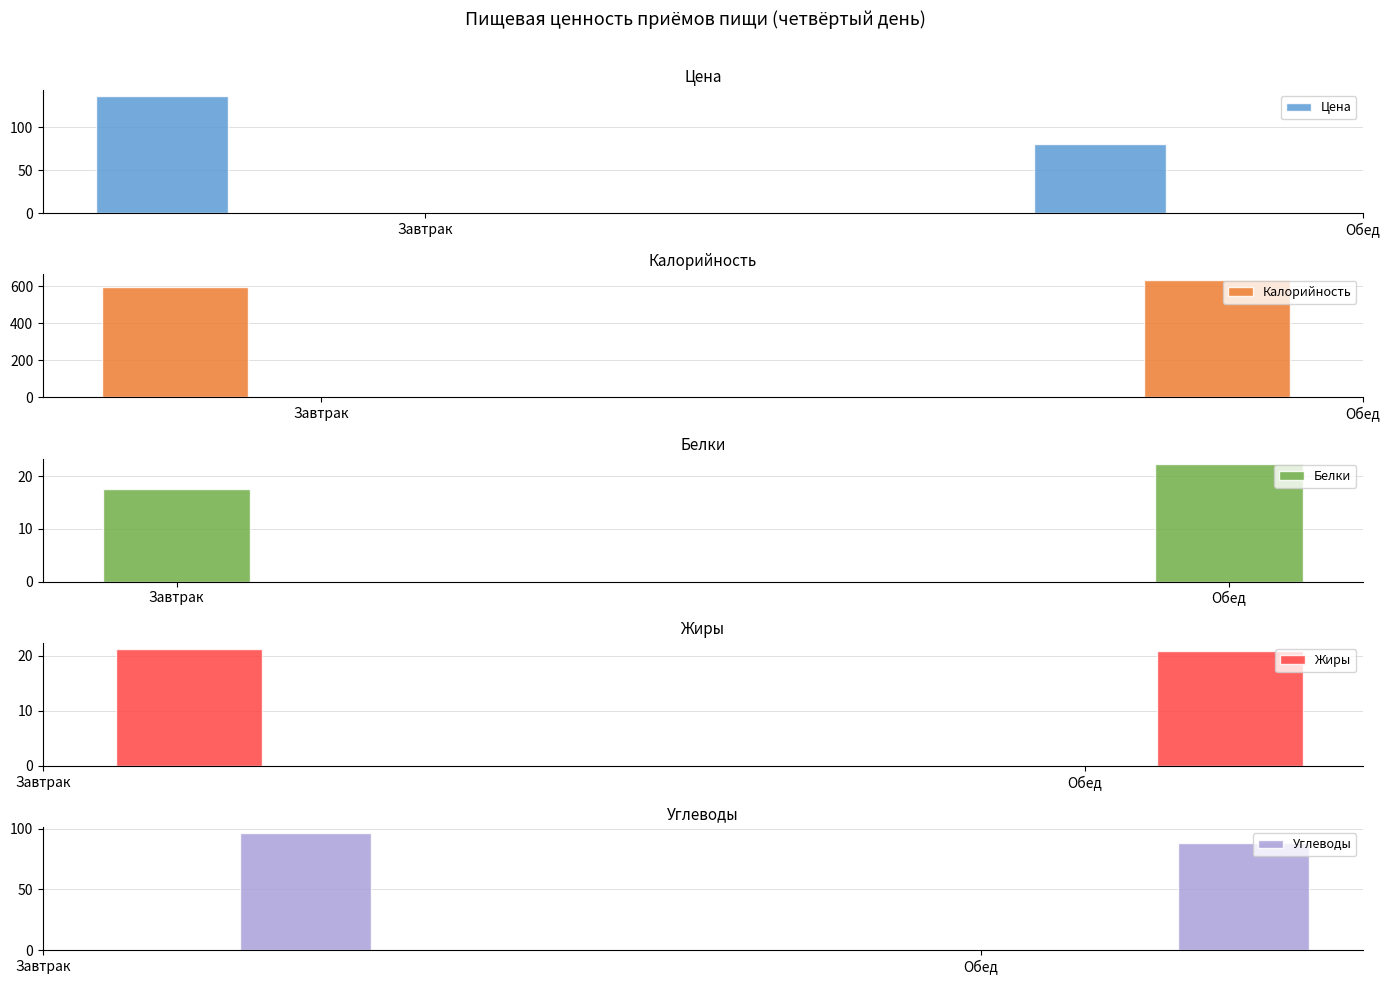

What is the approximate value of Белки at Завтрак?

17.6